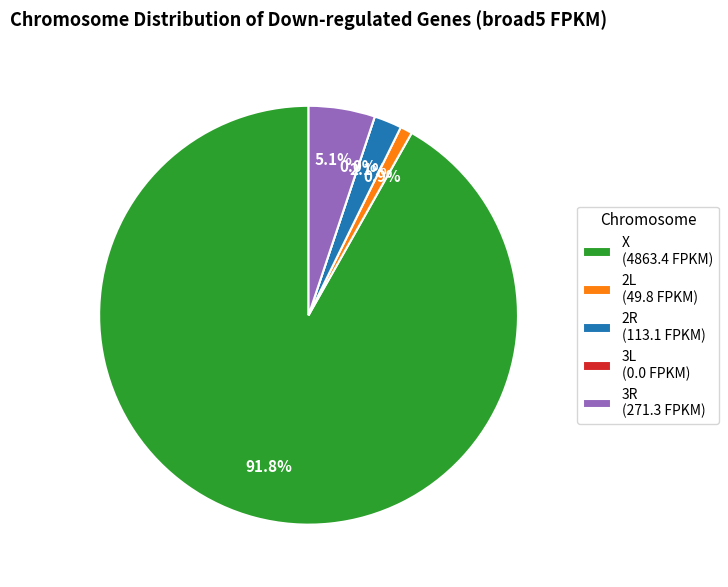

Does X_bnb account for over 50% of the chart?

Yes